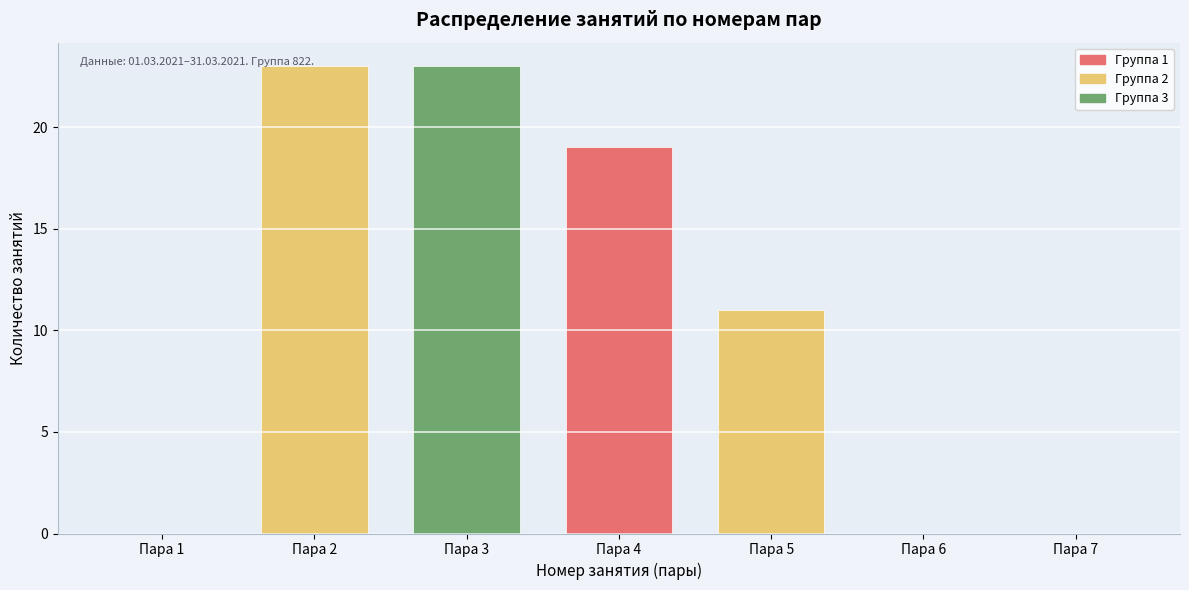

Reading right to left, transcribe all the data shown in this chart.

Пара 7=0	Пара 6=0	Пара 5=11	Пара 4=19	Пара 3=23	Пара 2=23	Пара 1=0